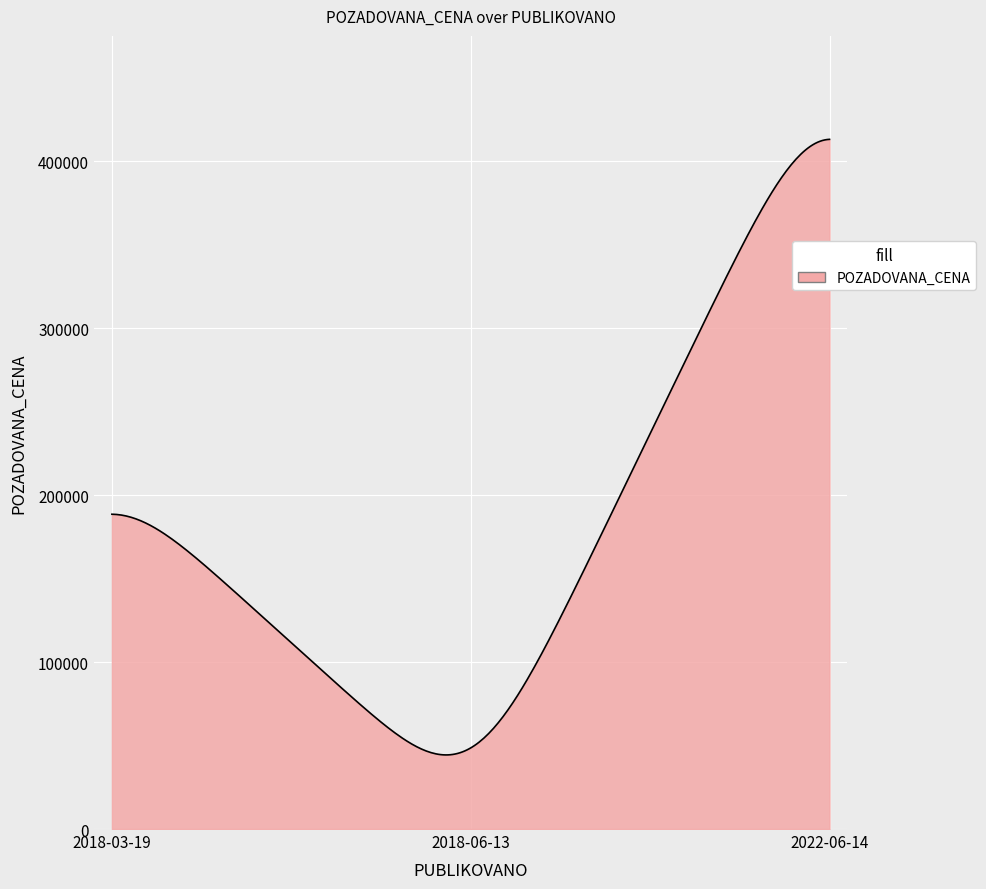

What is the maximum value shown in the chart?

413032.4